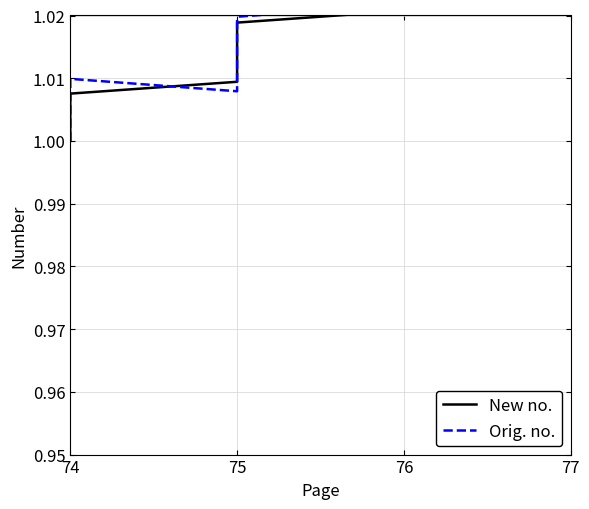

How many series are shown in this chart?

2